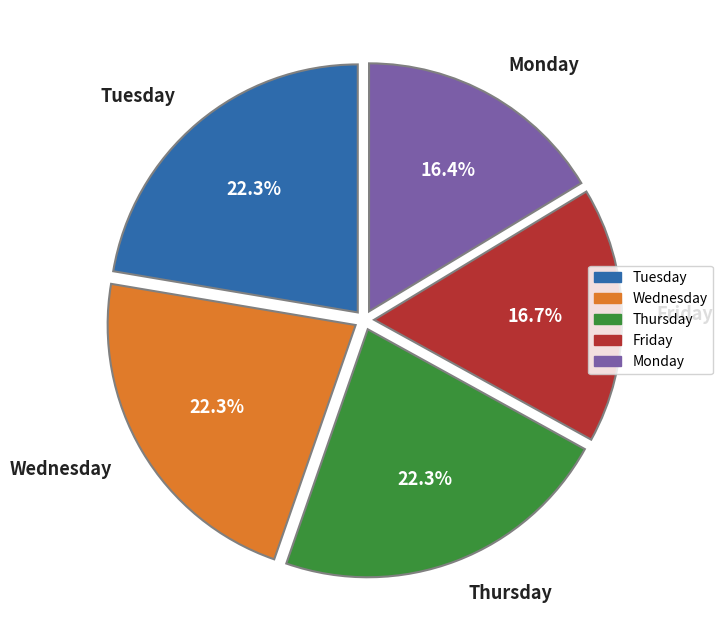

Is there a majority slice in this chart?

No